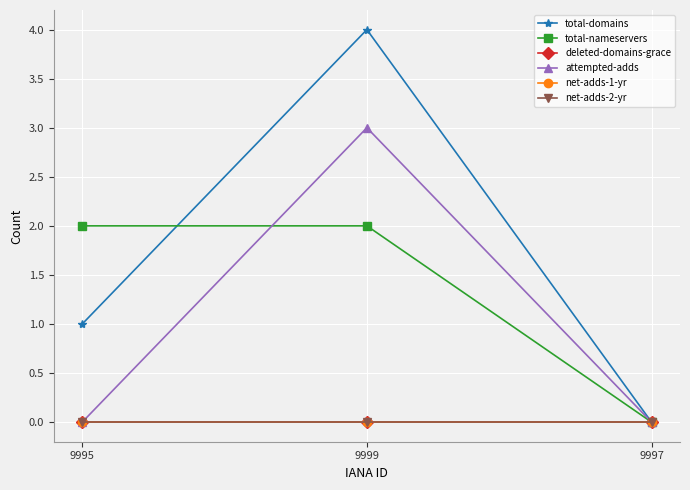

How many categories are shown in the chart?

3